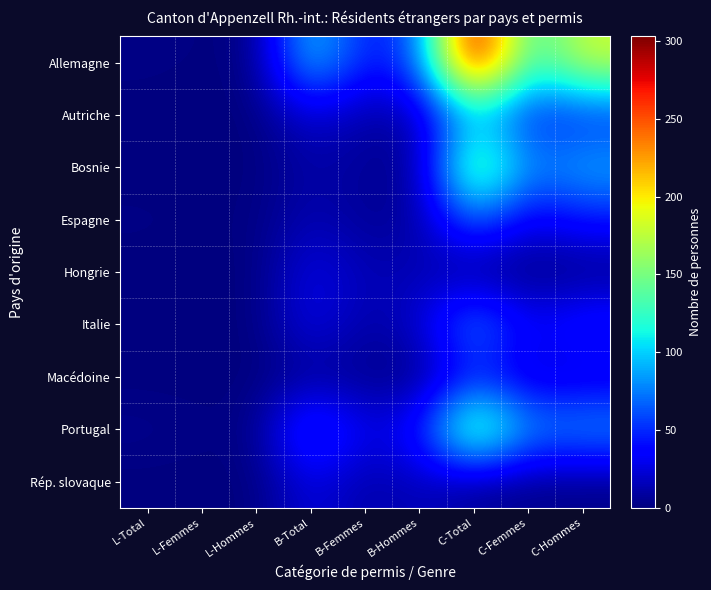

Reading left to right, what are all the values shown in this chart?

Allemagne: L-Total=2	L-Femmes=1	L-Hommes=1	B-Total=103	B-Femmes=42	B-Hommes=61	C-Total=303	C-Femmes=121	C-Hommes=182
Autriche: L-Total=0	L-Femmes=0	L-Hommes=0	B-Total=23	B-Femmes=10	B-Hommes=13	C-Total=91	C-Femmes=45	C-Hommes=46
Bosnie: L-Total=0	L-Femmes=0	L-Hommes=0	B-Total=11	B-Femmes=7	B-Hommes=4	C-Total=169	C-Femmes=77	C-Hommes=92
Espagne: L-Total=2	L-Femmes=1	L-Hommes=1	B-Total=15	B-Femmes=6	B-Hommes=9	C-Total=71	C-Femmes=28	C-Hommes=43
Hongrie: L-Total=0	L-Femmes=0	L-Hommes=0	B-Total=29	B-Femmes=14	B-Hommes=15	C-Total=1	C-Femmes=0	C-Hommes=1
Italie: L-Total=0	L-Femmes=0	L-Hommes=0	B-Total=30	B-Femmes=10	B-Hommes=20	C-Total=84	C-Femmes=33	C-Hommes=51
Macédoine: L-Total=0	L-Femmes=0	L-Hommes=0	B-Total=5	B-Femmes=4	B-Hommes=1	C-Total=42	C-Femmes=20	C-Hommes=22
Portugal: L-Total=4	L-Femmes=2	L-Hommes=2	B-Total=68	B-Femmes=27	B-Hommes=41	C-Total=167	C-Femmes=81	C-Hommes=86
Rép. slovaque: L-Total=0	L-Femmes=0	L-Hommes=0	B-Total=27	B-Femmes=10	B-Hommes=17	C-Total=5	C-Femmes=3	C-Hommes=2